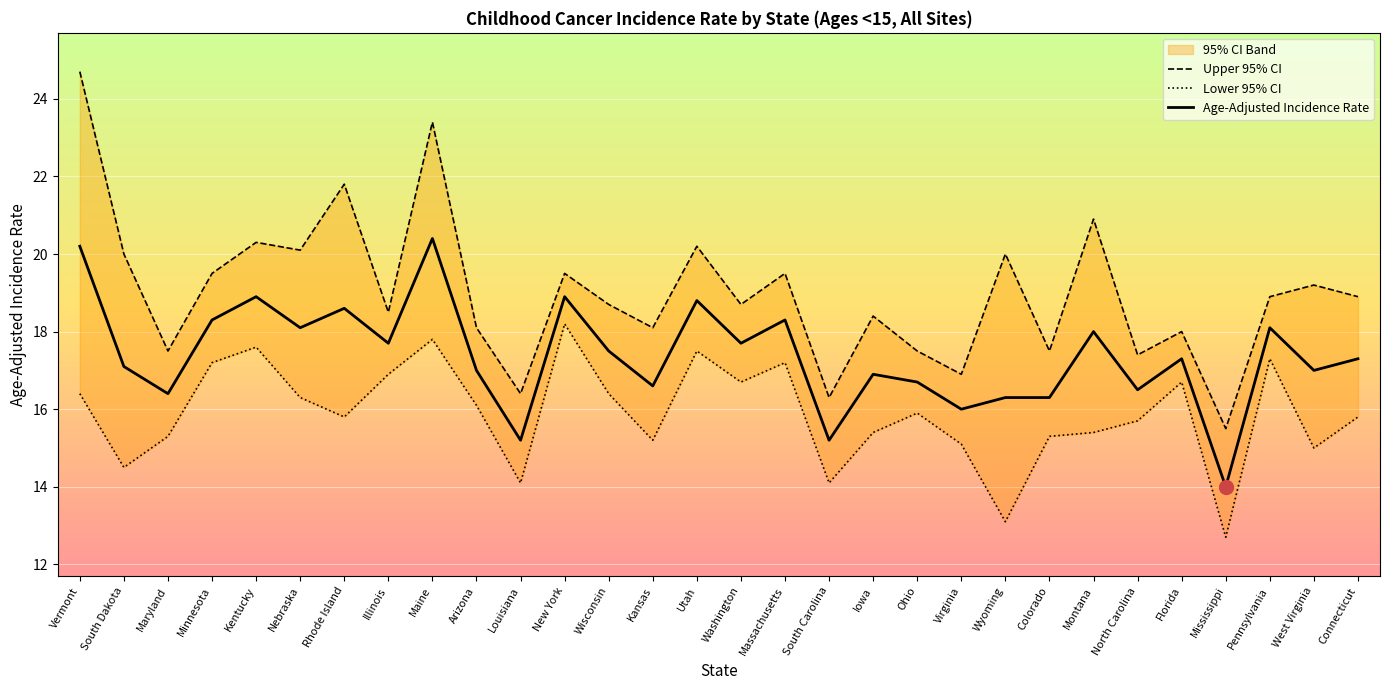

What is the highest value of the Lower 95% CI series?

18.2